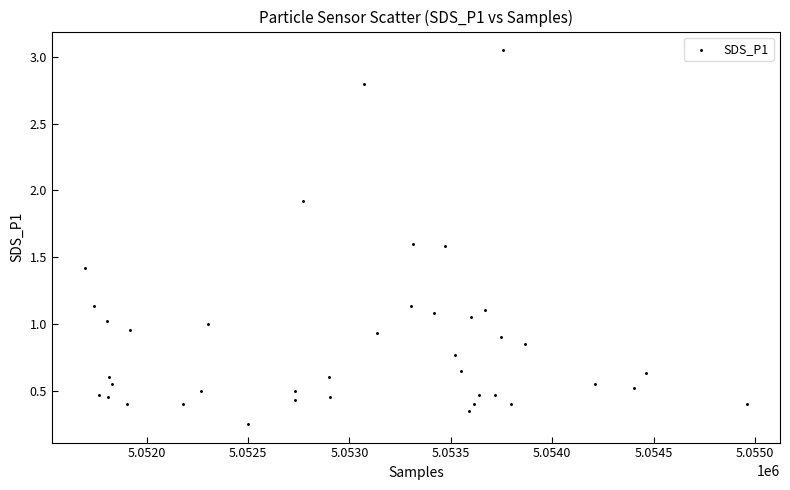

What is the range of X values (max minus min)?

3265.0